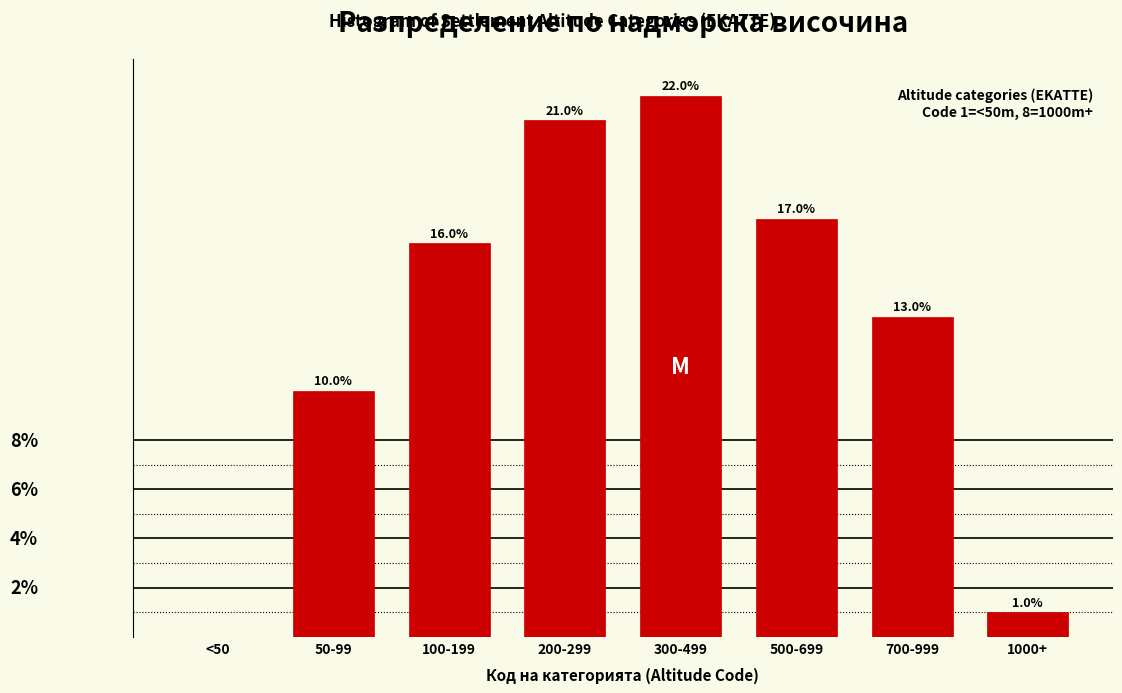

Where is the data nearest to the value 11?

50-99